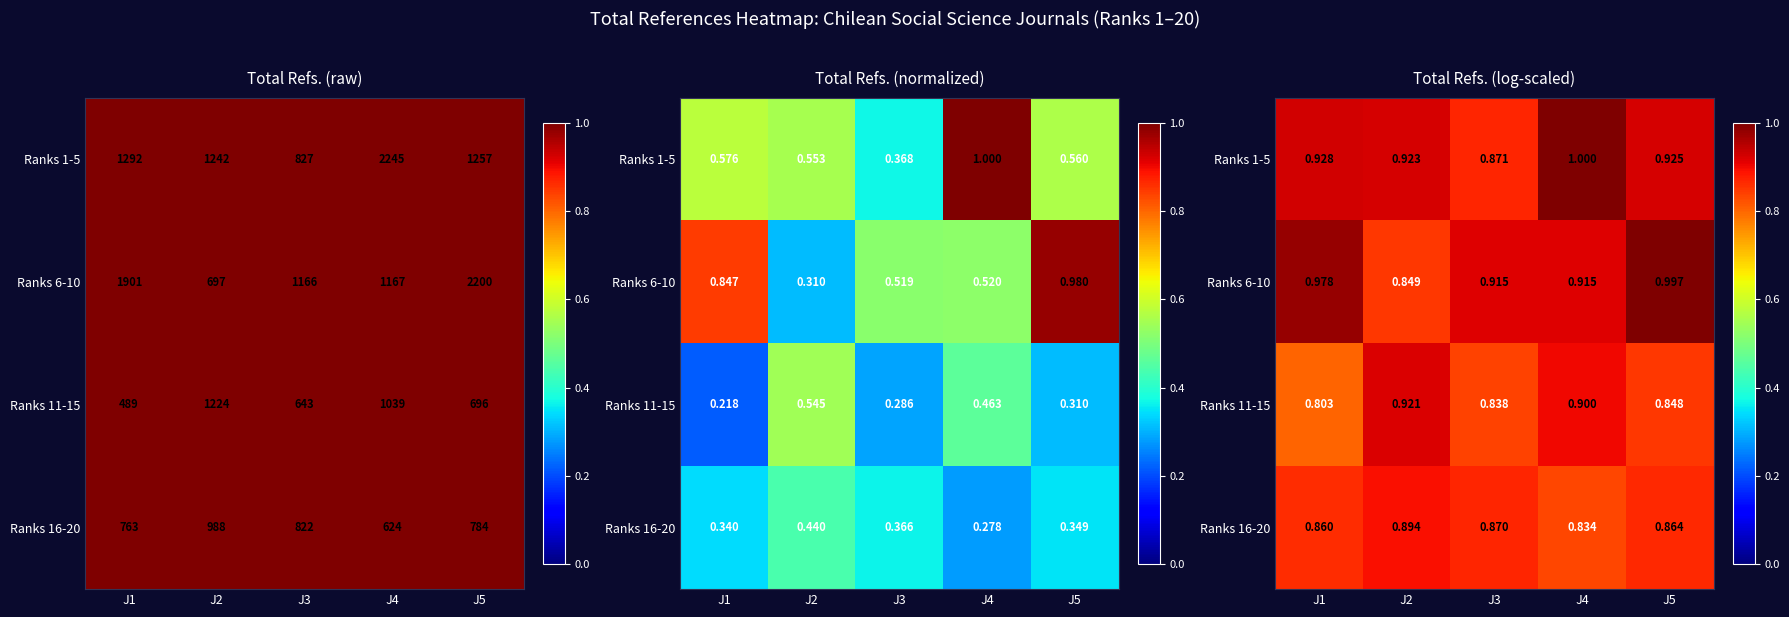

What is the total value across all series at J3?

3.5